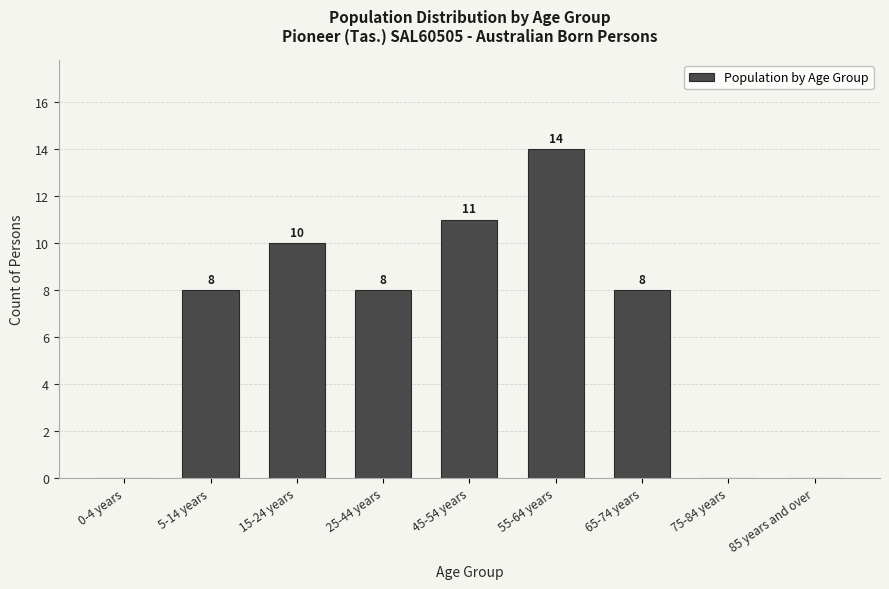

Reading left to right, transcribe all the data shown in this chart.

0-4 years=0	5-14 years=8	15-24 years=10	25-44 years=8	45-54 years=11	55-64 years=14	65-74 years=8	75-84 years=0	85 years and over=0